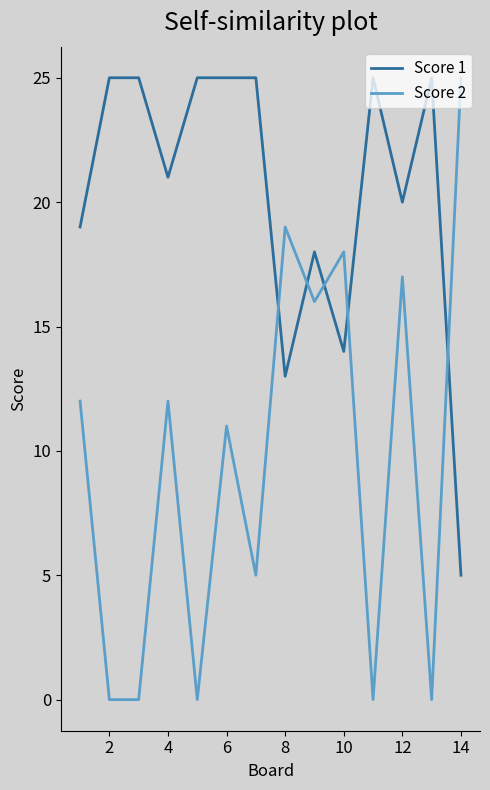

True or false: Score 1 has more than 2 points higher than both neighbors.

True